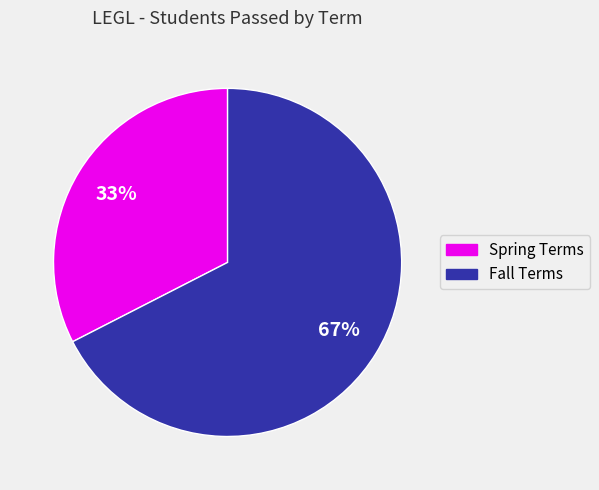

To the nearest percent, what is the average slice percentage?

50%